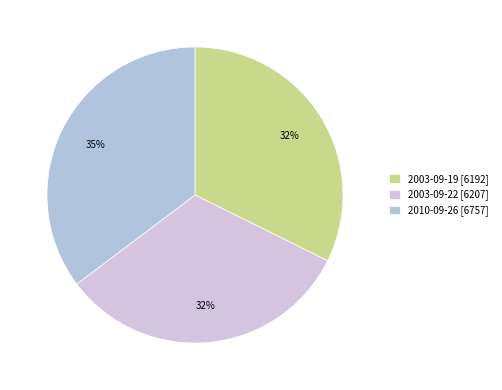

Does 2003-09-22 account for over 50% of the chart?

No